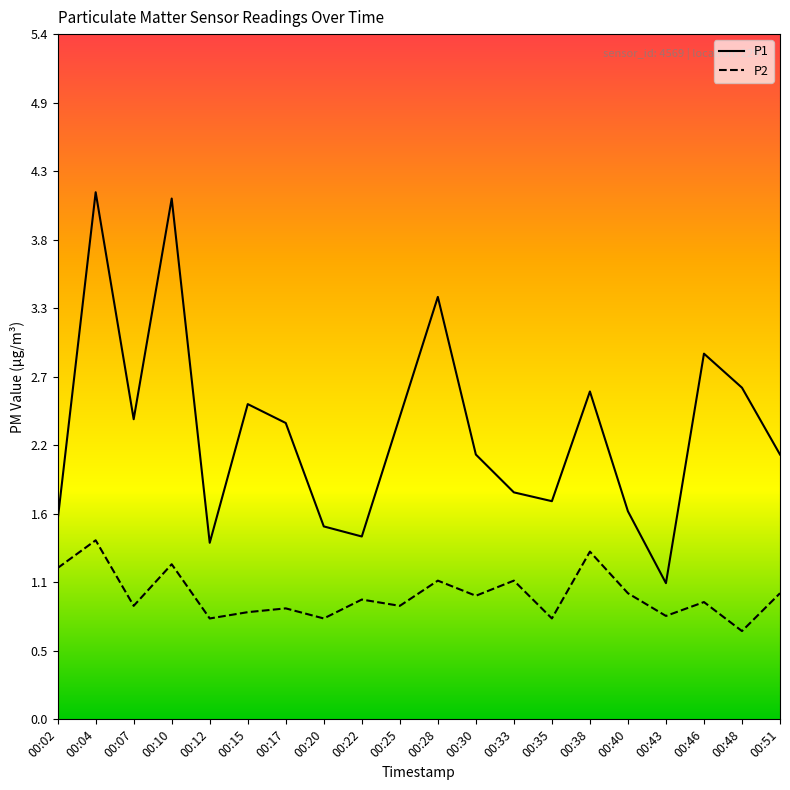

Rank the series by their maximum value, from lowest to highest.

P2, P1